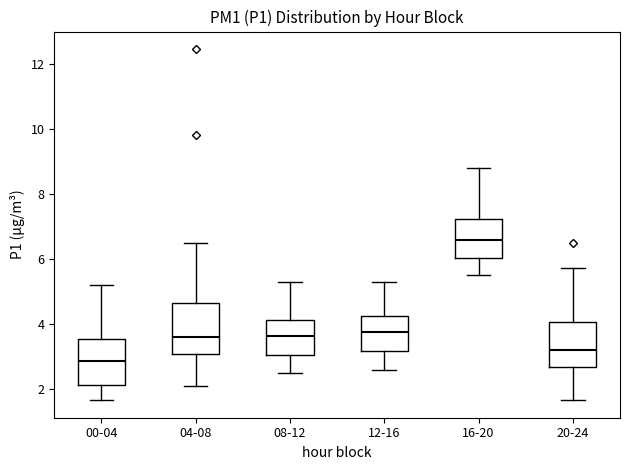

Reading left to right, transcribe this box plot: for each box, give where its median line is, the range the box spans, and where its two whiskers end, as read against the y-axis. The values are not printed on the chart, so give them approximately, as read against the axis.

00-04: median 2.8, box 2.2 to 3.6, whiskers 1.6 to 5.2
04-08: median 3.6, box 3.0 to 4.6, whiskers 2.2 to 6.6
08-12: median 3.6, box 3.0 to 4.2, whiskers 2.6 to 5.4
12-16: median 3.8, box 3.2 to 4.2, whiskers 2.6 to 5.4
16-20: median 6.6, box 6.0 to 7.2, whiskers 5.6 to 8.8
20-24: median 3.2, box 2.6 to 4.0, whiskers 1.6 to 5.8